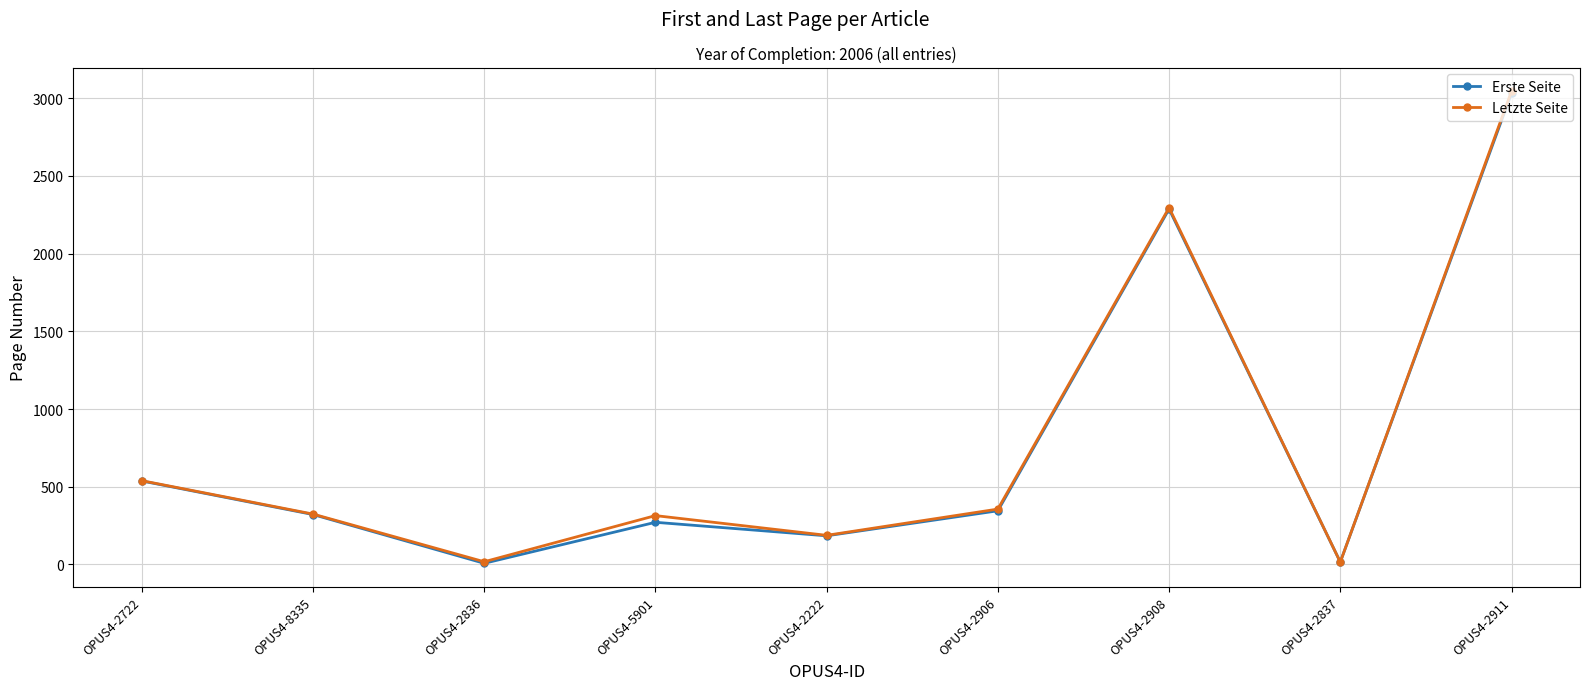

Is it true that Letzte Seite equals 15 at OPUS4-2837?

True